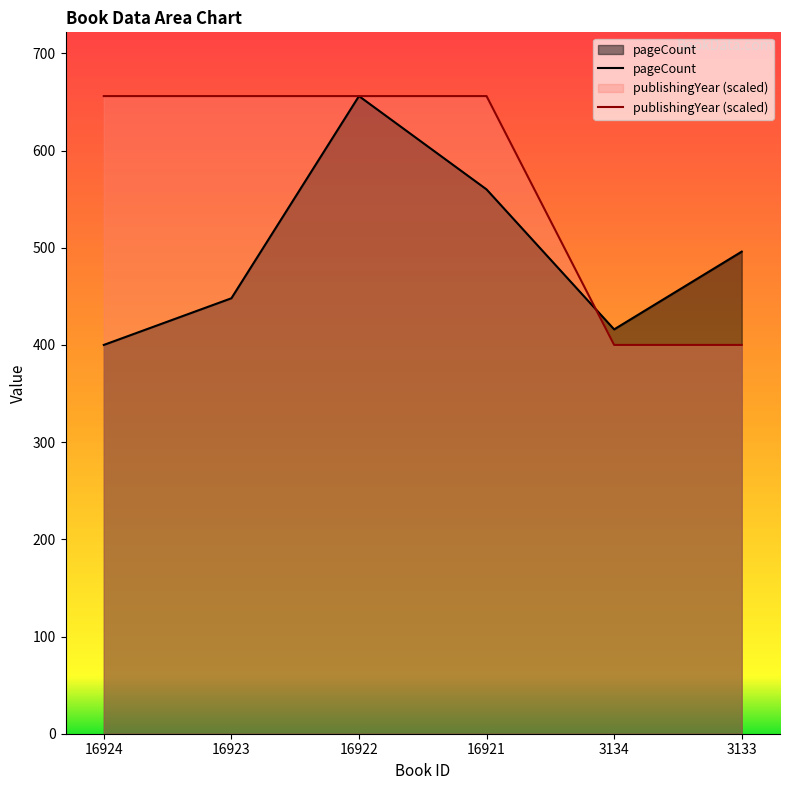

Rank the series at 16923 from highest to lowest value.

publishingYear (scaled), pageCount